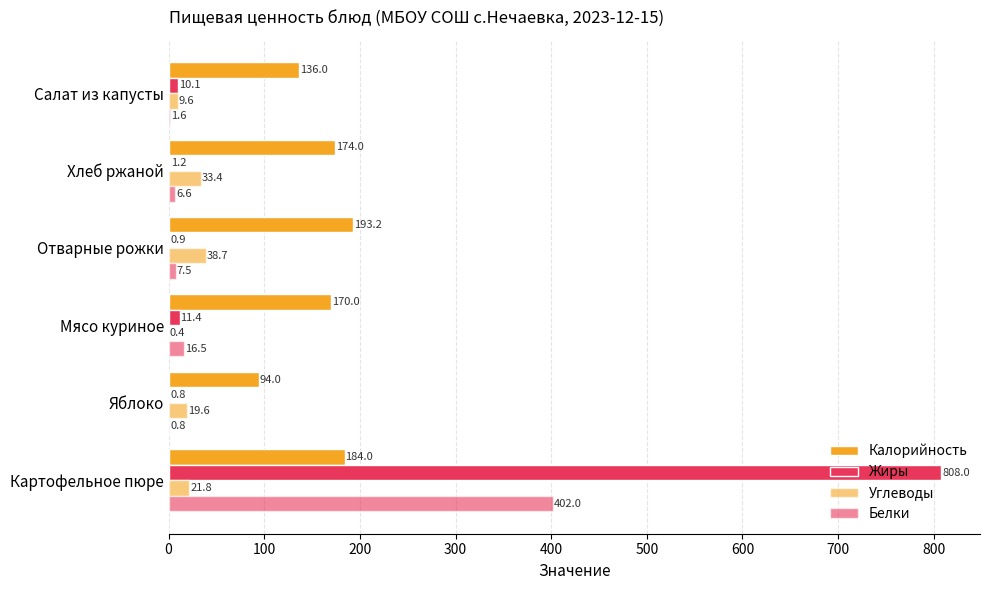

How many distinct data groups are displayed?

4